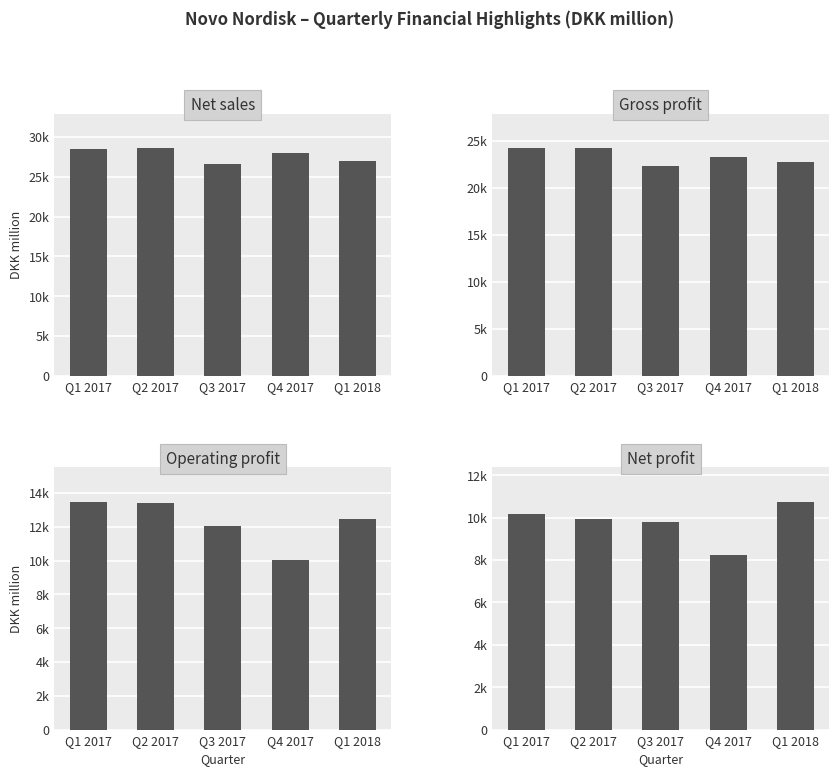

Between Q1 2017 and Q3 2017, which series saw the biggest shift?

Gross profit